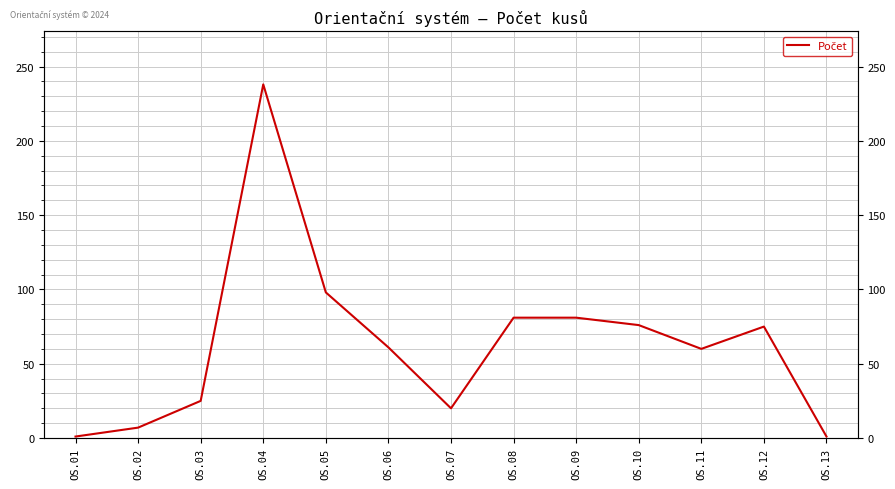

Which label corresponds to the smallest value in the chart?

OS.01